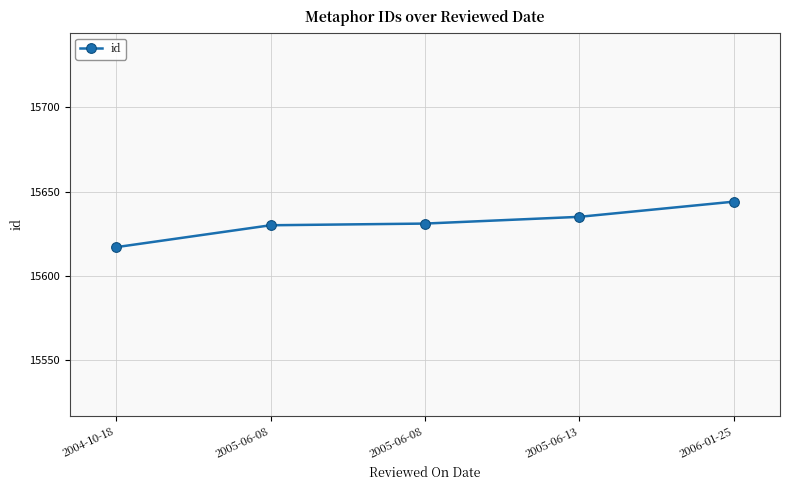

List the labels in order of value, smallest first.

2004-10-18, 2005-06-08, 2005-06-08, 2005-06-13, 2006-01-25